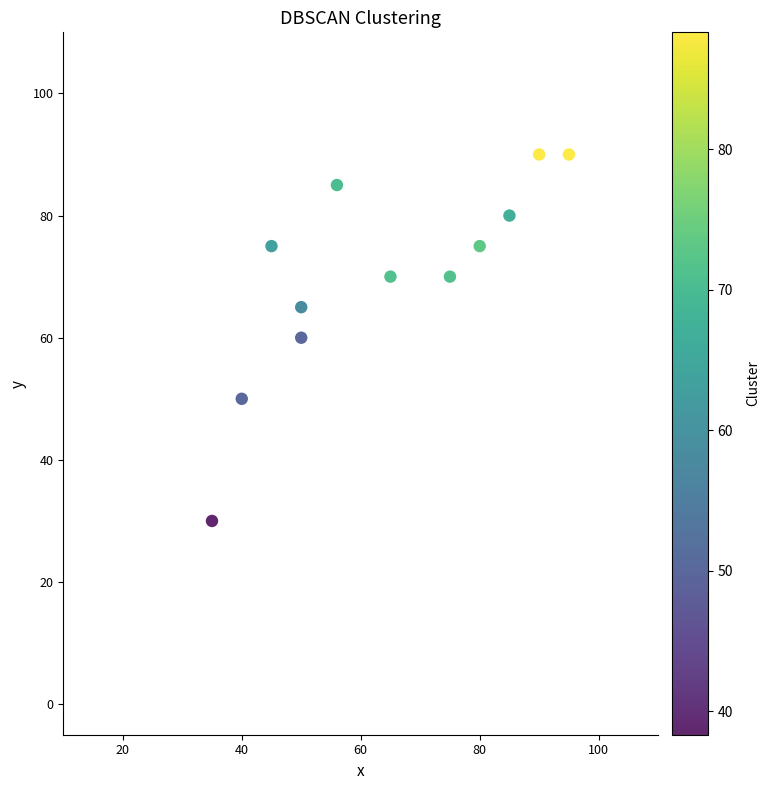

What is the average Y value?

70